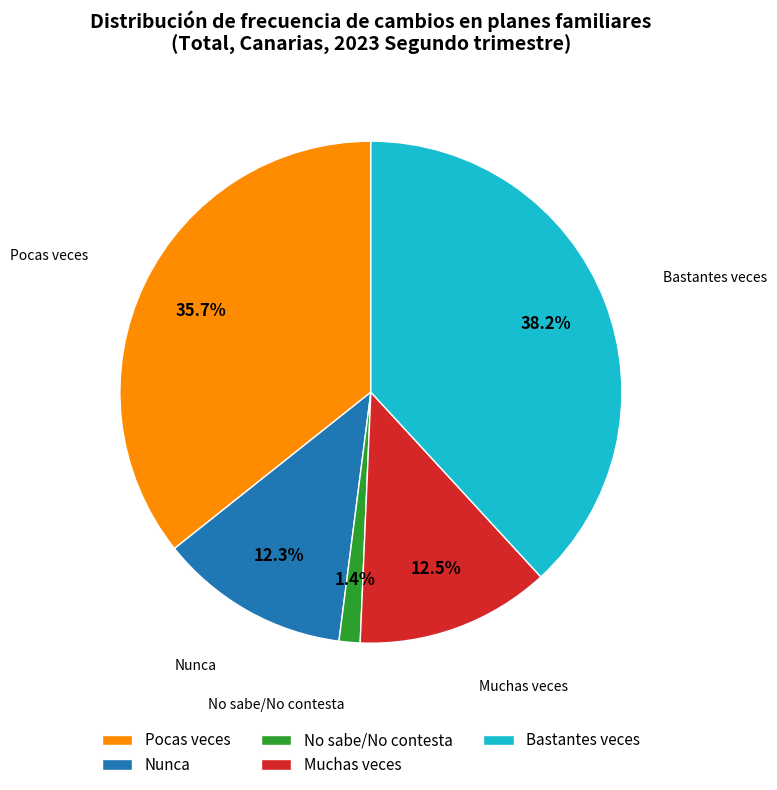

How many slices are in this pie chart?

5